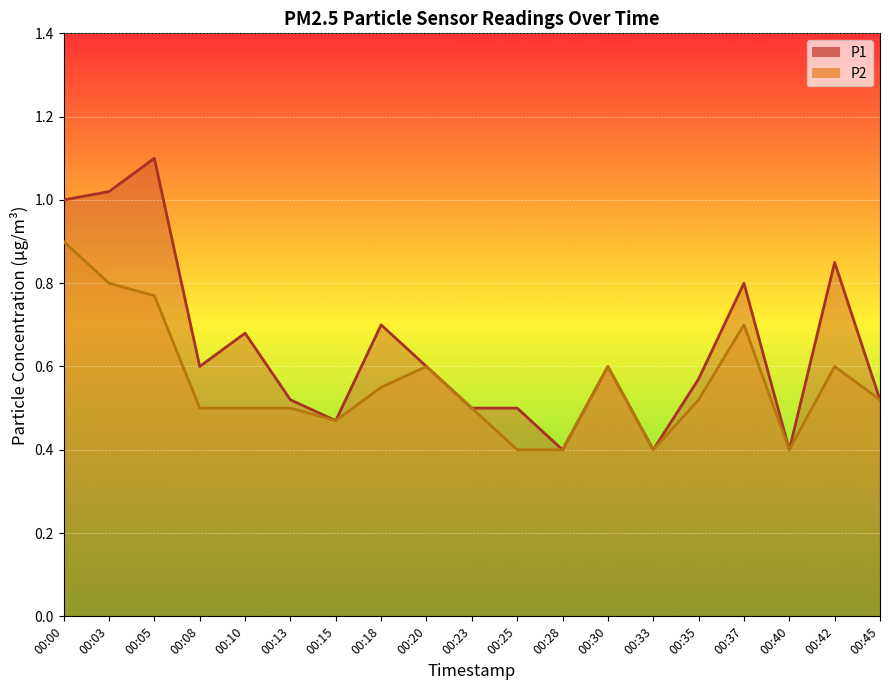

Which label corresponds to the largest value in the chart?

00:05